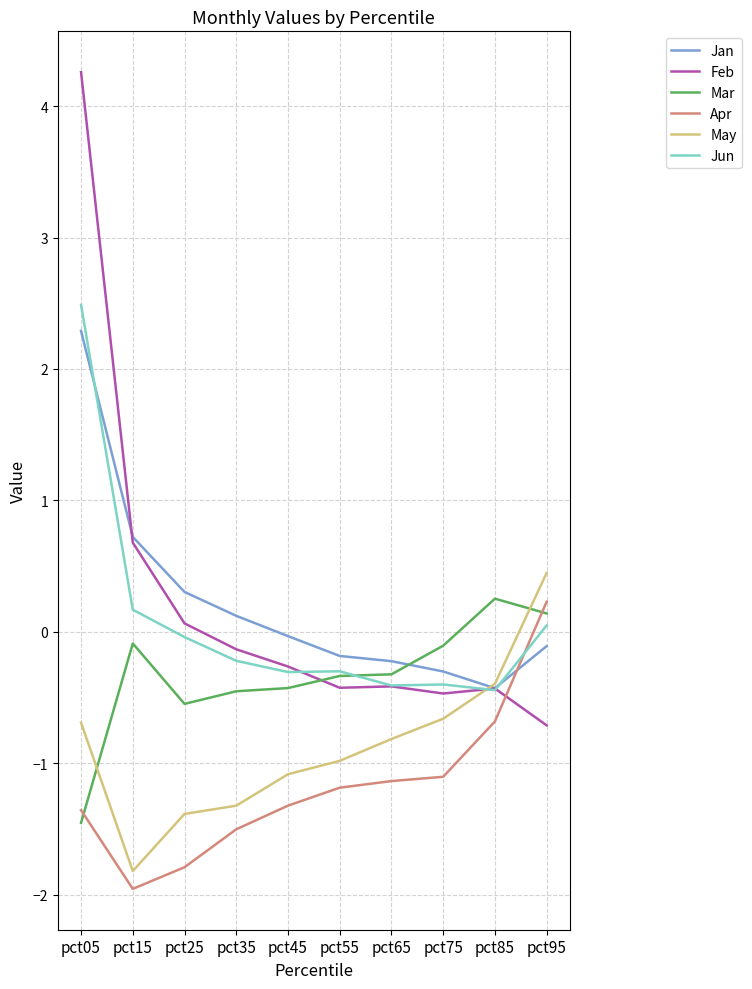

Which category has the highest value across all series?

pct05